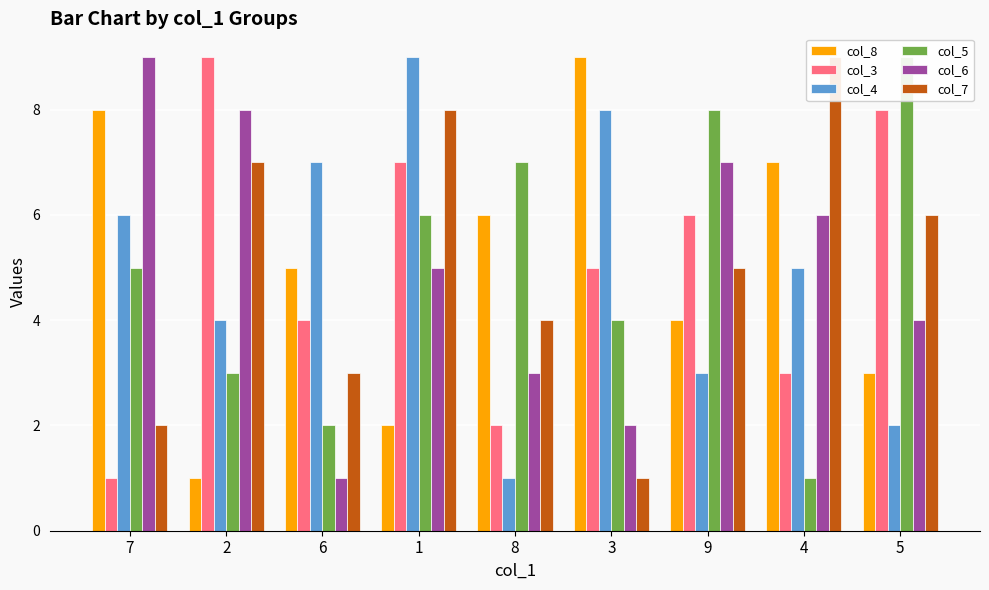

What position from the right is 8?

5